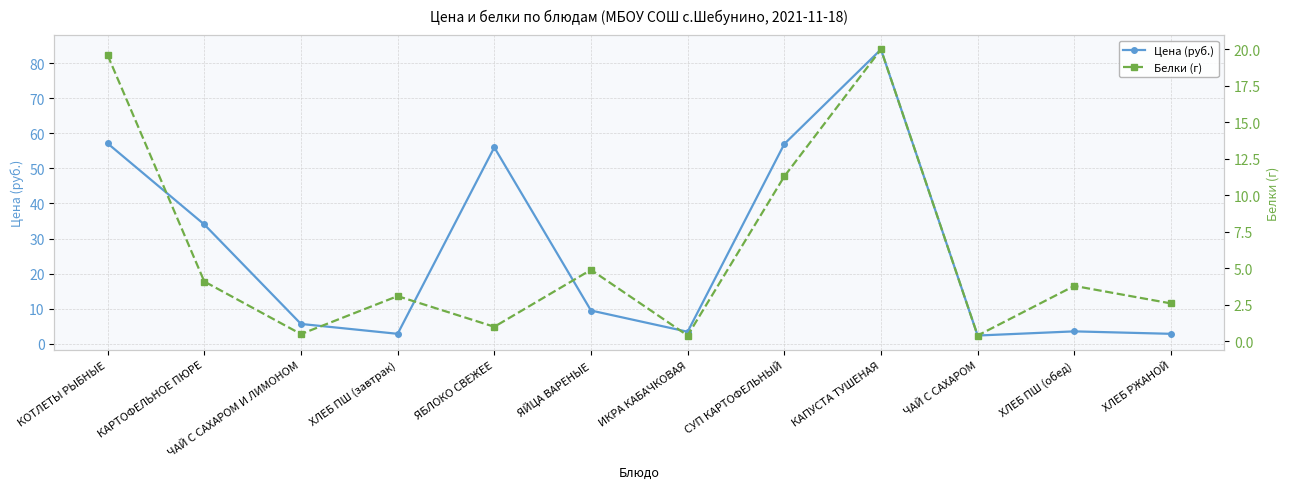

At which label is Белки (г) closest to 10?

СУП КАРТОФЕЛЬНЫЙ